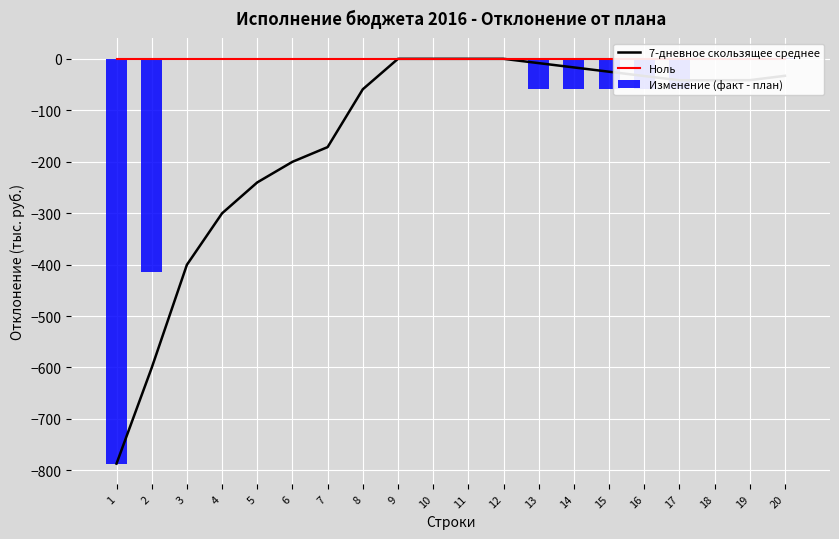

What is the total value across all series at 6?

-200.2